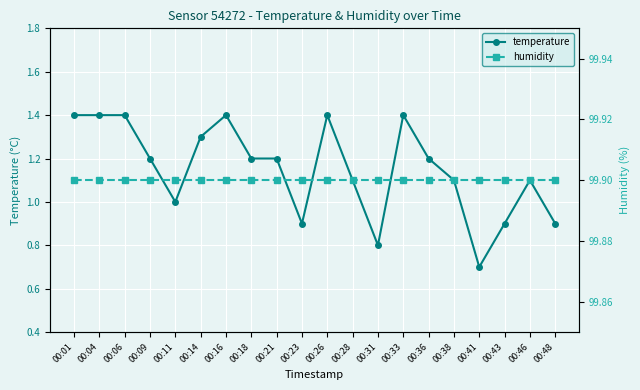

What is the difference between the highest and lowest values at 00:41?

99.2